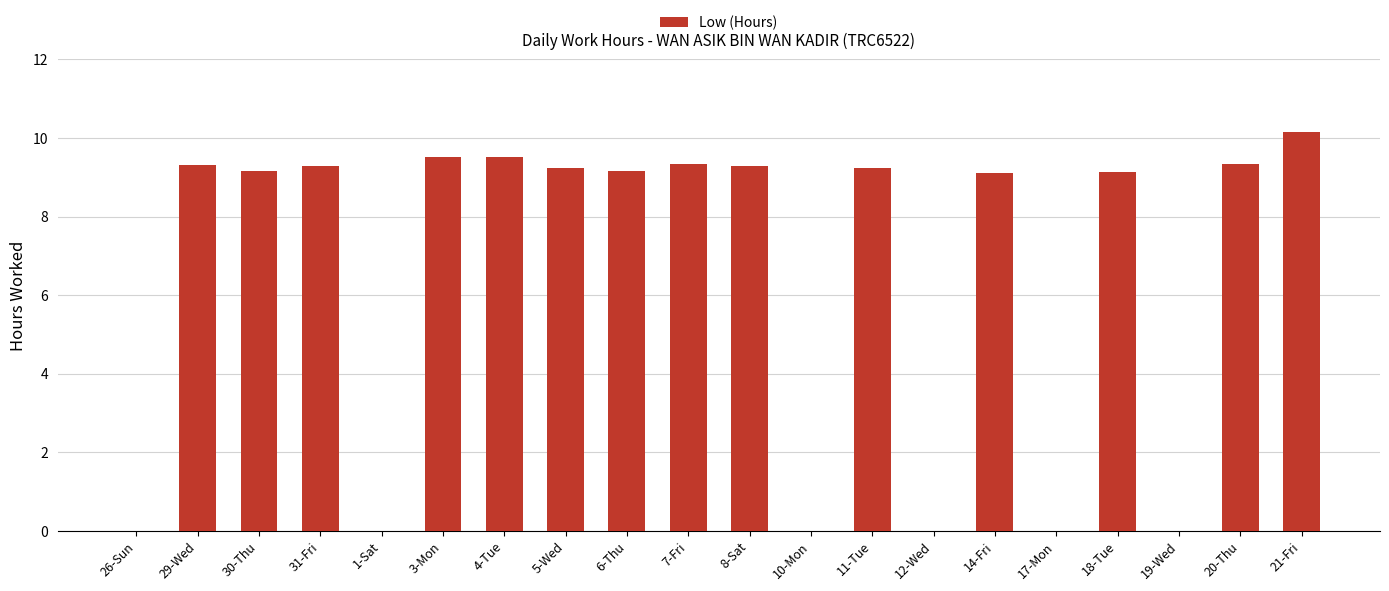

The value at 1-Sat is 0.0. True or false?

True